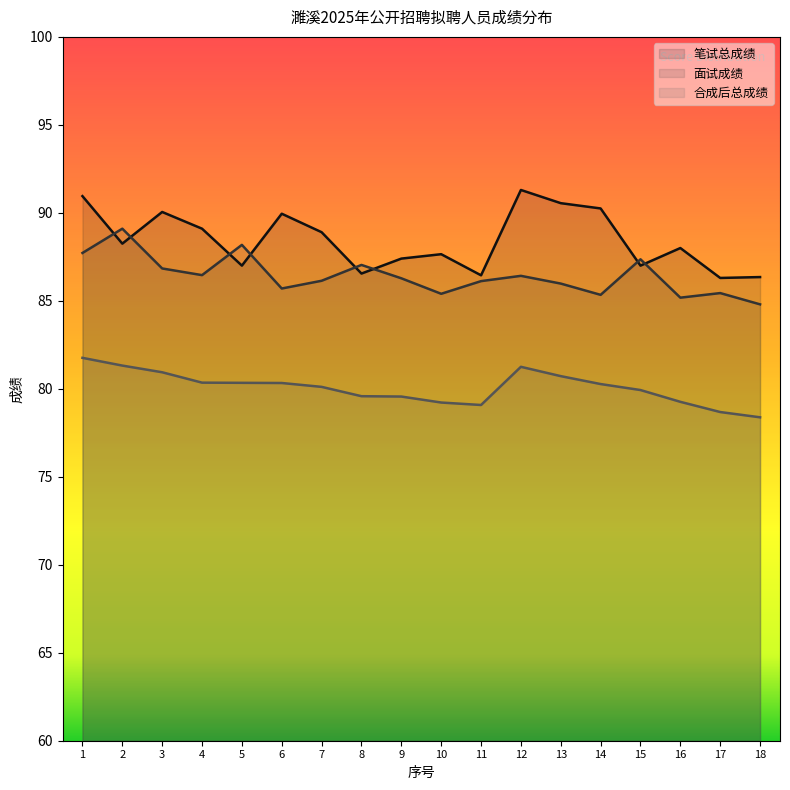

Reading left to right, what are all the values shown in this chart?

笔试总成绩: 91.0	88.2	90.0	89.1	87.0	90.0	88.9	86.5	87.4	87.7	86.5	91.3	90.5	90.2	87.0	88.0	86.3	86.3
面试成绩: 87.7	89.1	86.8	86.5	88.2	85.7	86.1	87.0	86.3	85.4	86.1	86.4	86.0	85.3	87.4	85.2	85.4	84.8
合成后总成绩: 81.8	81.3	80.9	80.3	80.3	80.3	80.1	79.6	79.6	79.2	79.1	81.2	80.7	80.3	79.9	79.3	78.7	78.4